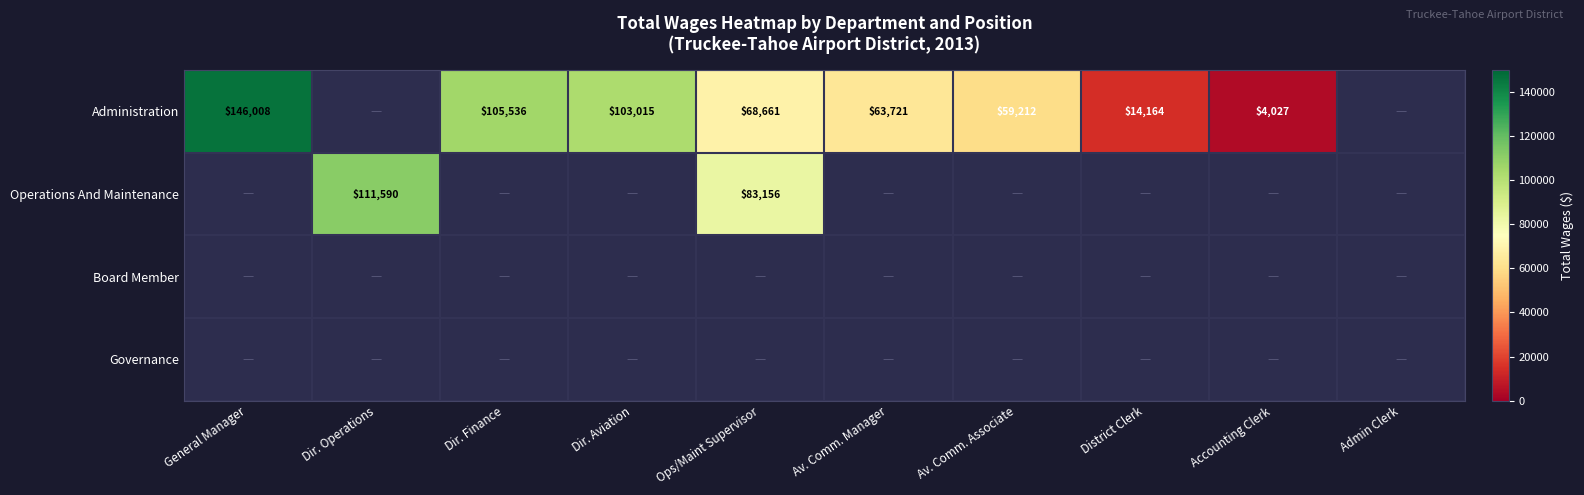

Is it true that Administration equals 106270 at Av. Comm. Associate?

False